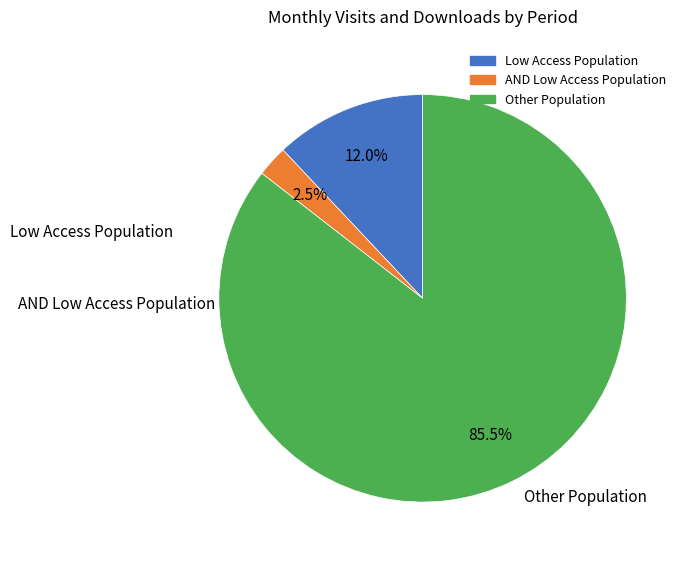

Is there a majority slice in this chart?

Yes